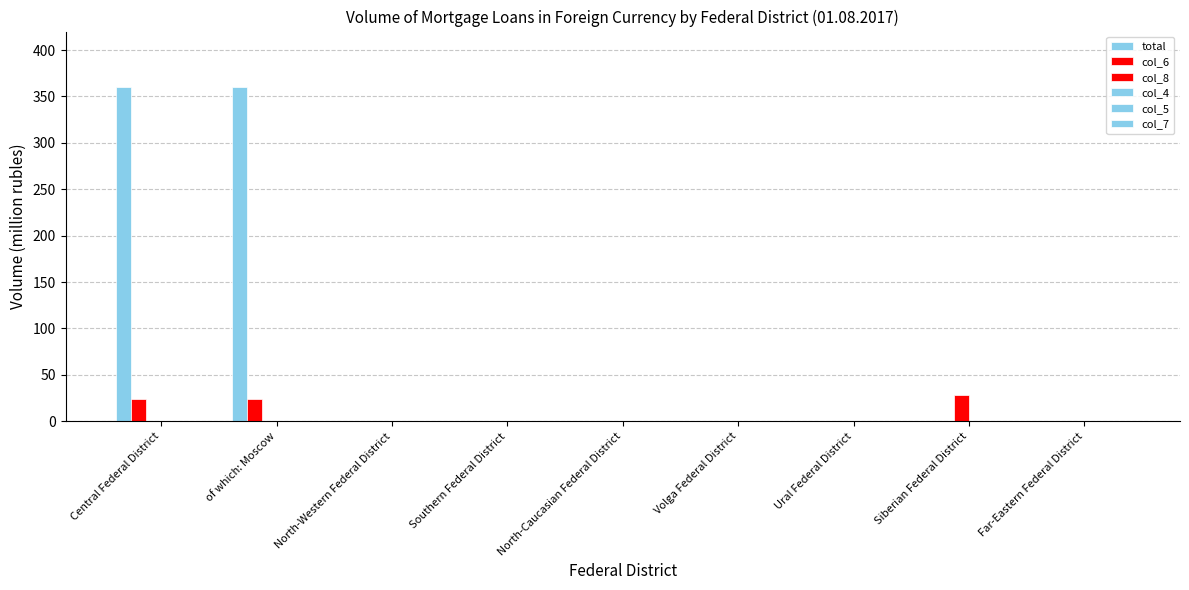

Is it true that col_6 equals 24 at Central Federal District?

True